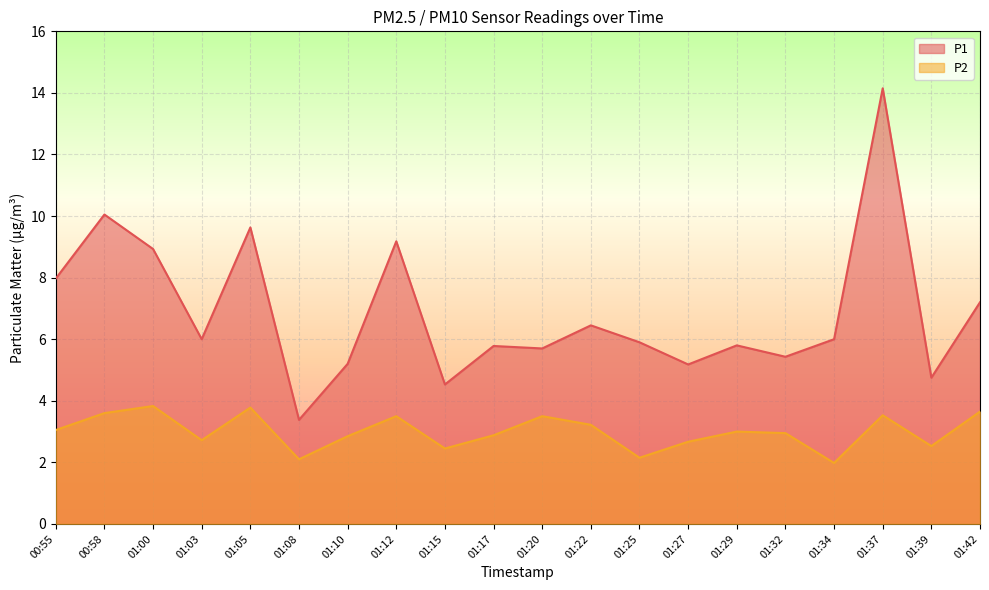

Where does the P1 series first go above 6?

00:55